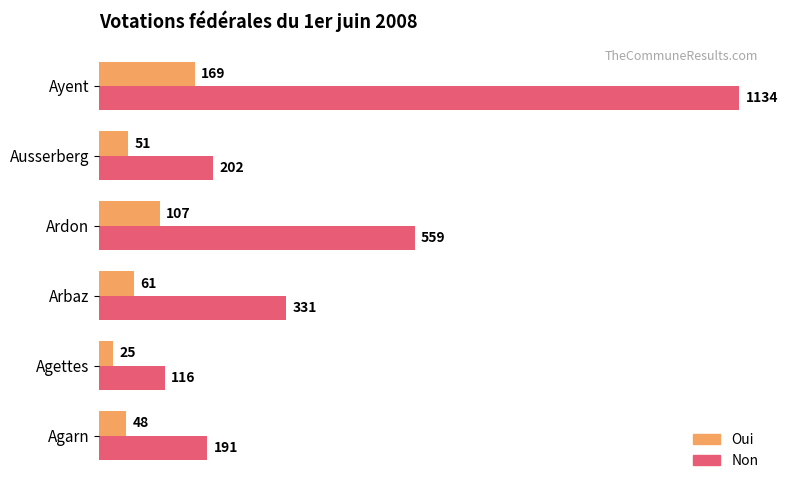

Read the Oui value at Agettes, to the nearest 5.

25